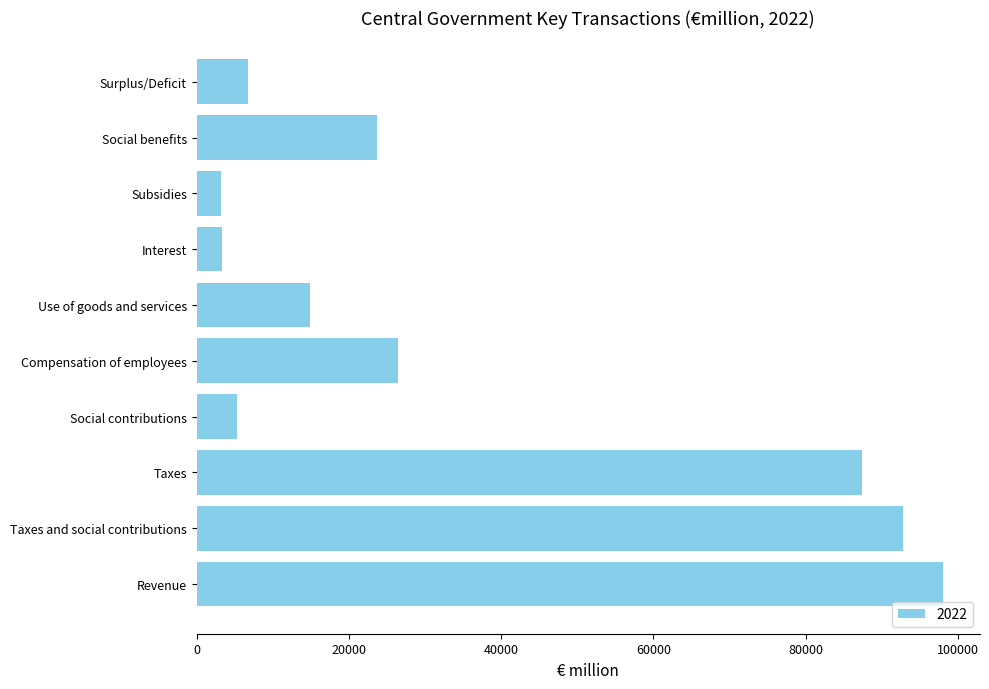

Is it true that the value at Taxes is 125158?

False